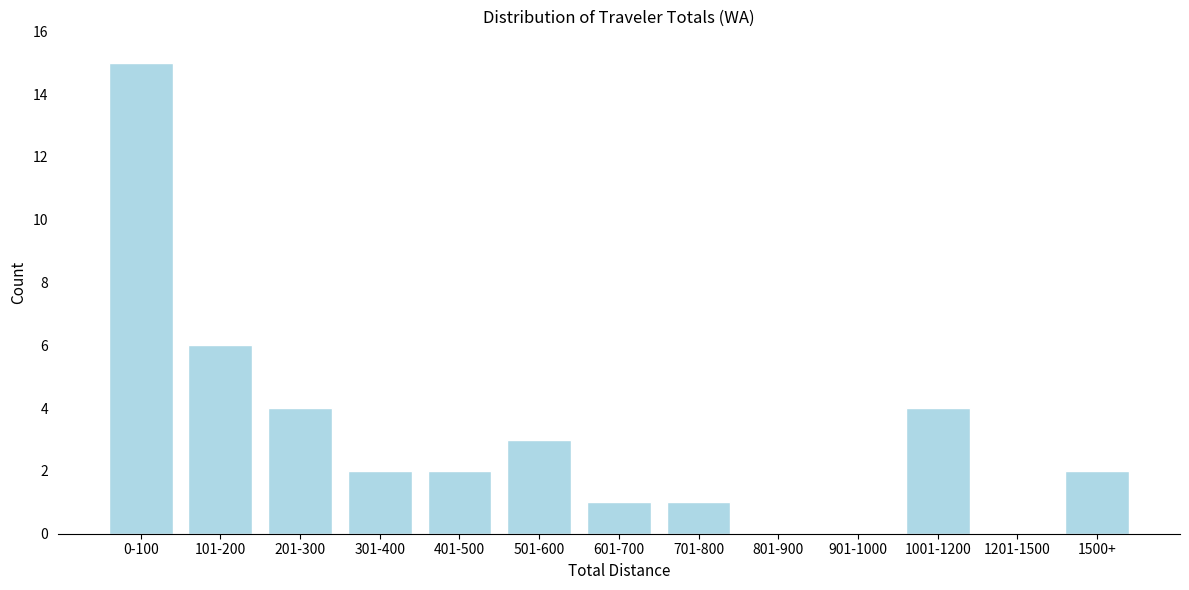

Reading left to right, list all the values displayed in this chart.

0-100=15	101-200=6	201-300=4	301-400=2	401-500=2	501-600=3	601-700=1	701-800=1	801-900=0	901-1000=0	1001-1200=4	1201-1500=0	1500+=2